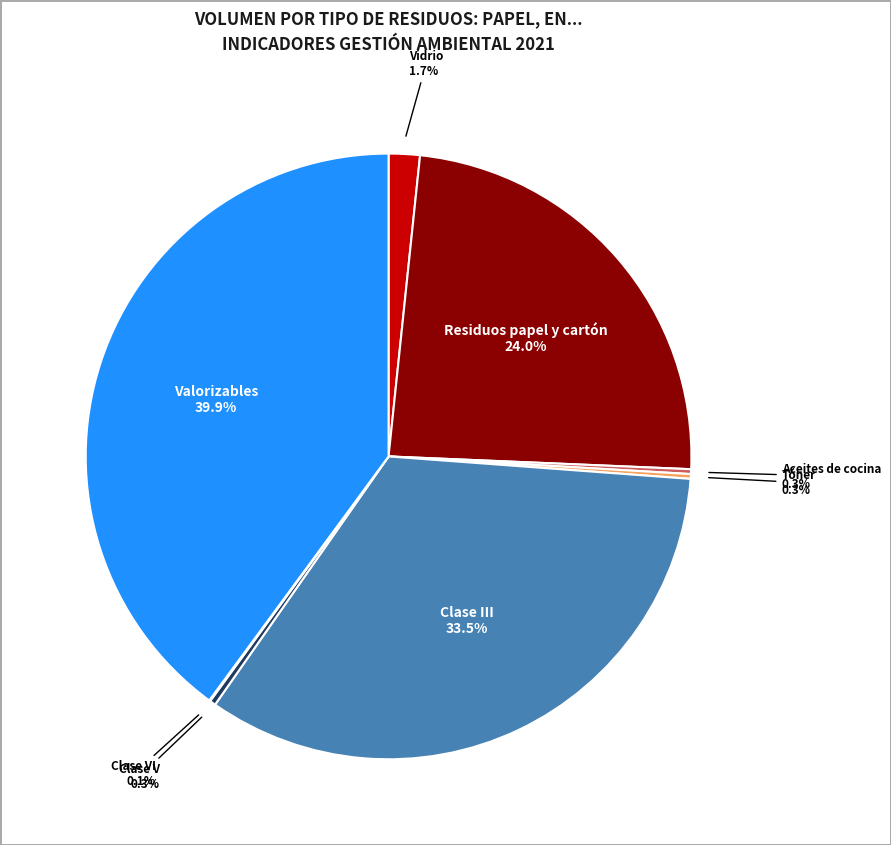

Is Clase V the majority of the pie?

No